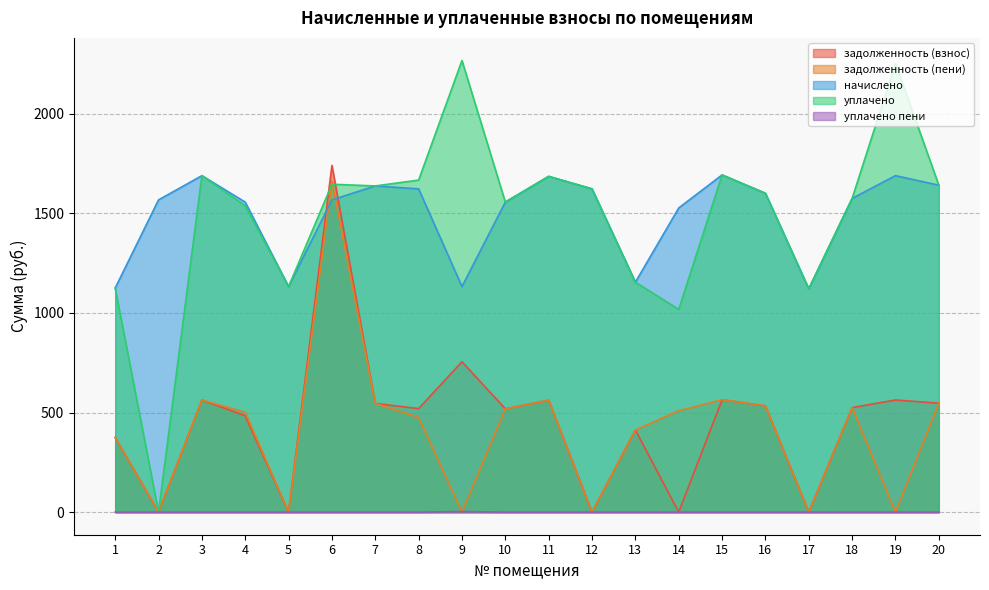

What is the spread (max minus min) of values at 5?

1131.9